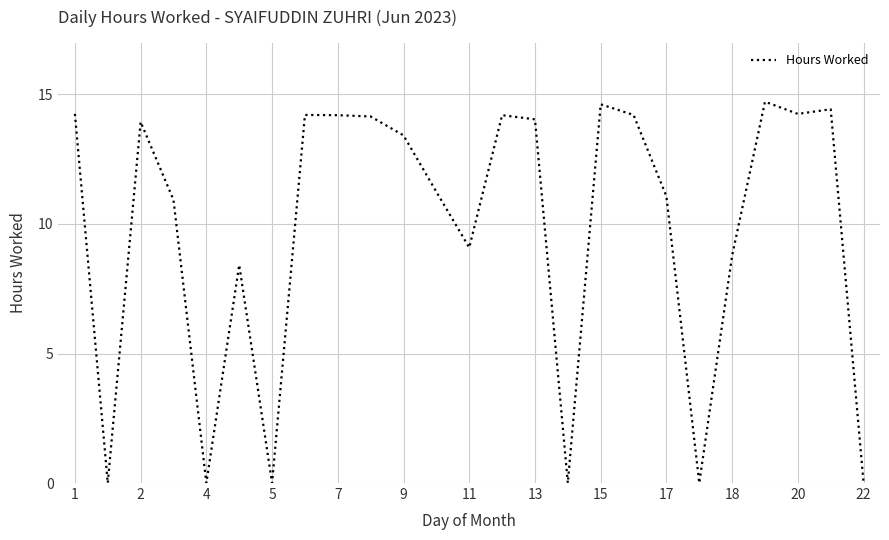

True or false: there are more than 0 points higher than both neighbors.

True